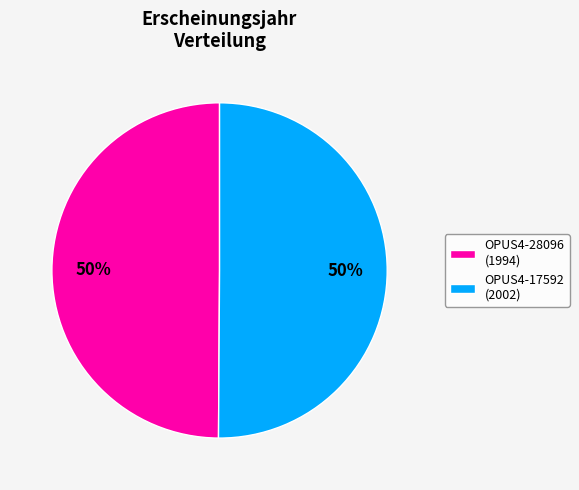

How many segments does this pie chart have?

2